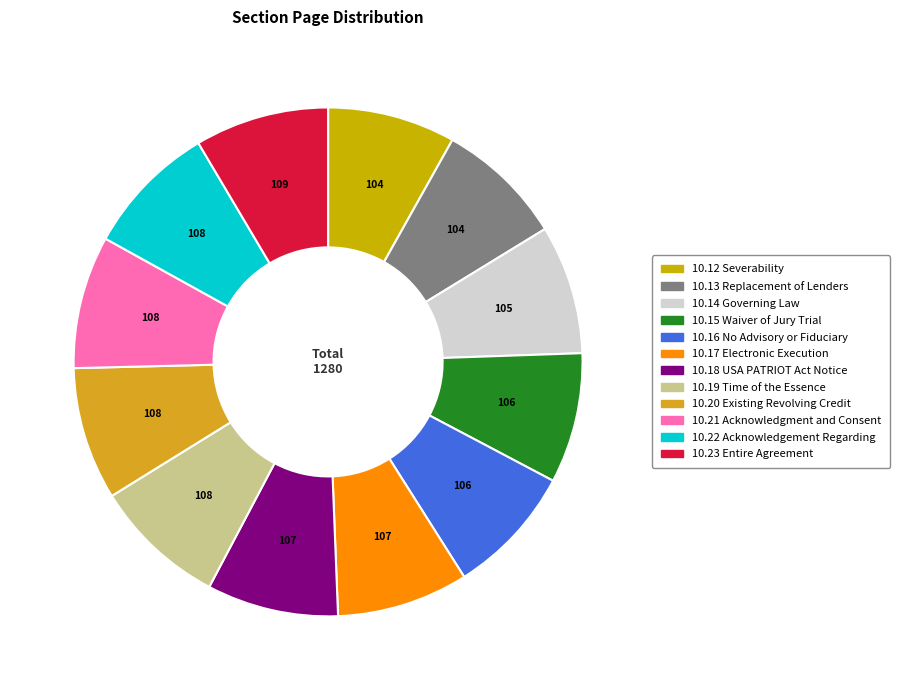

Is it true that 10.16 No Advisory or Fiduciary is 1% of the pie?

False